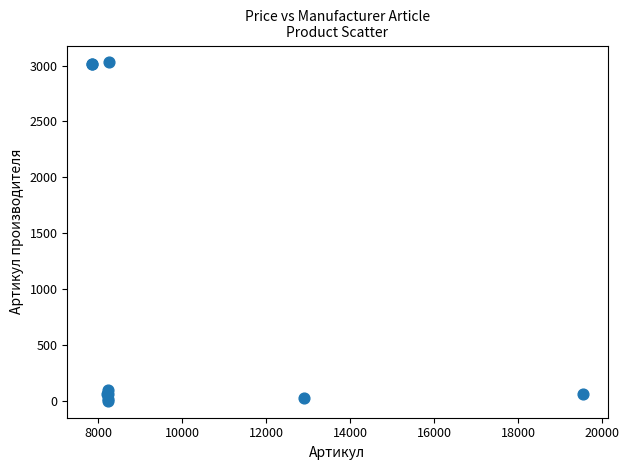

What Y value in the scatter plot is closest to 1514?

98